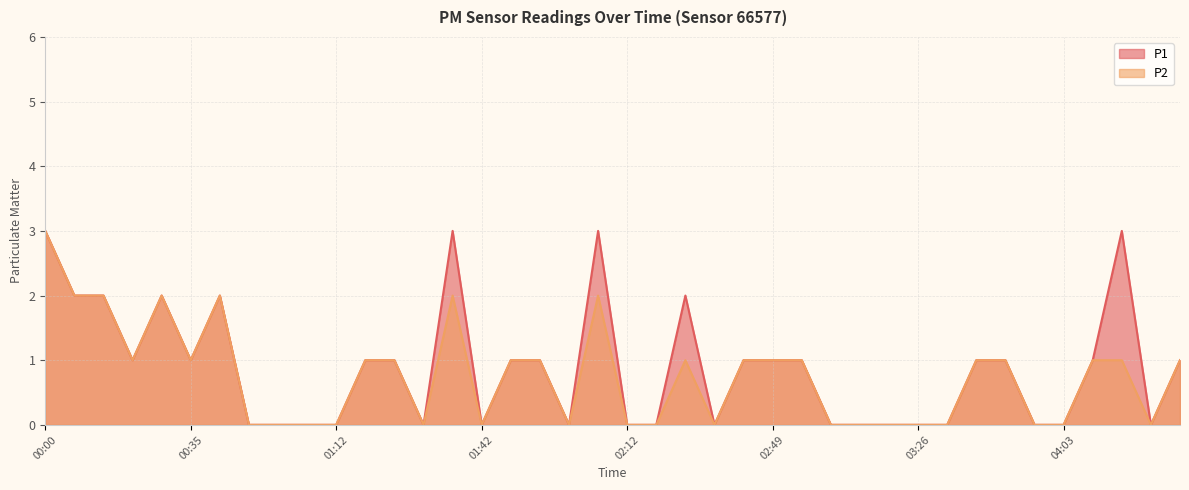

Between 01:27 and 03:26, which series saw the biggest shift?

P1